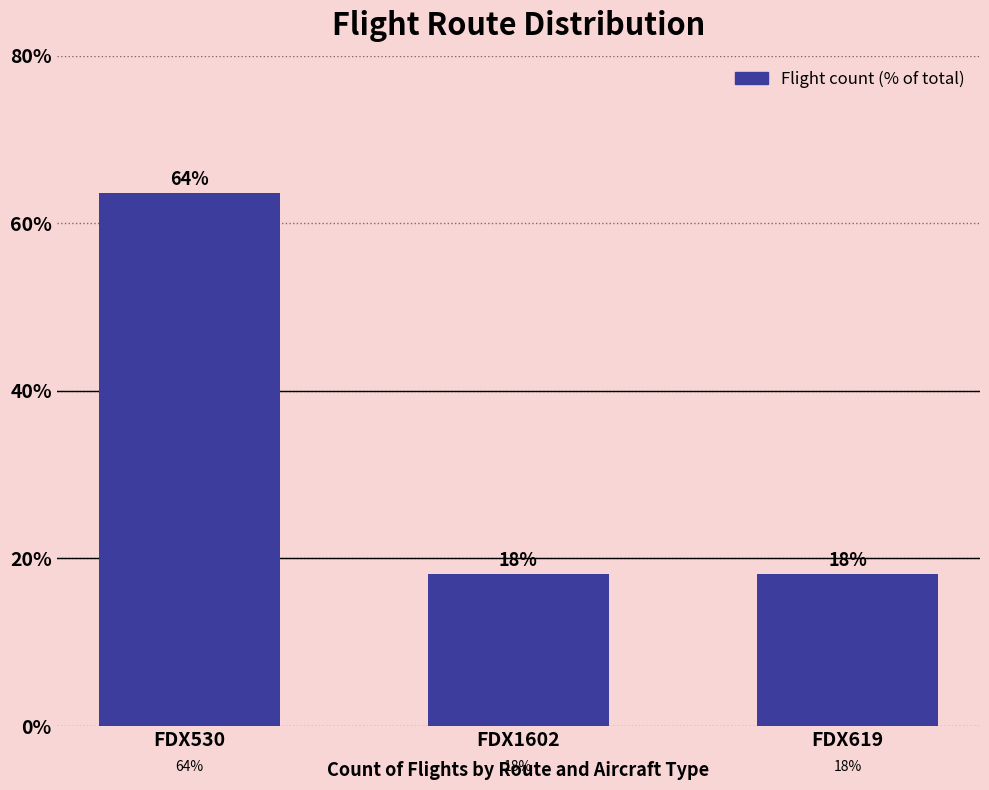

What is the maximum value shown in the chart?

63.6